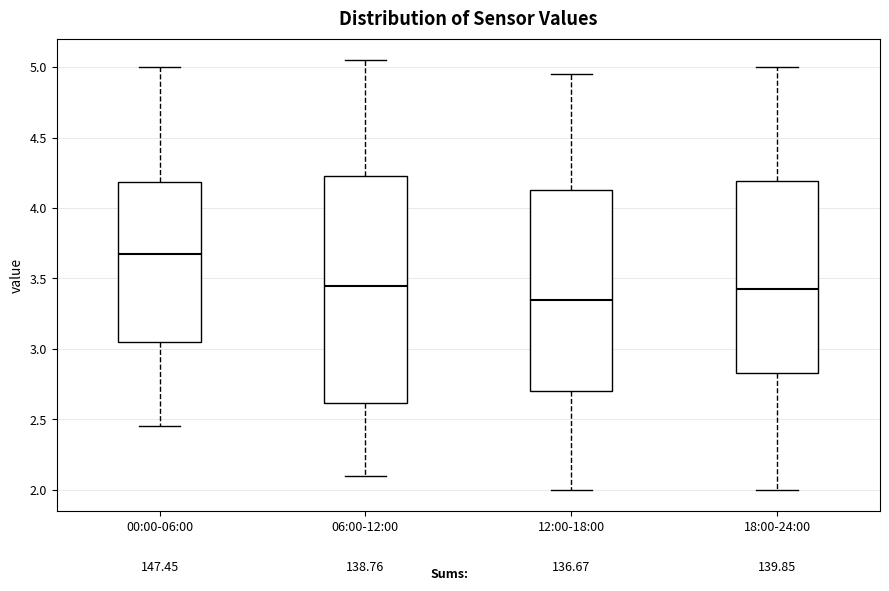

Which box's median line is the lowest?

12:00-18:00